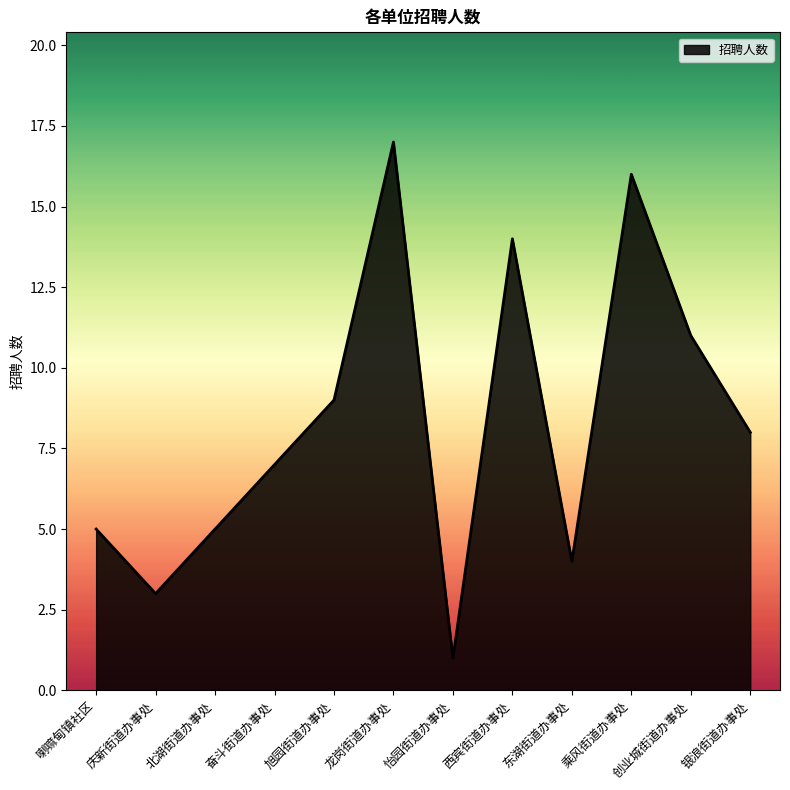

Between 西宾街道办事处 and 创业城街道办事处, which is larger?

西宾街道办事处